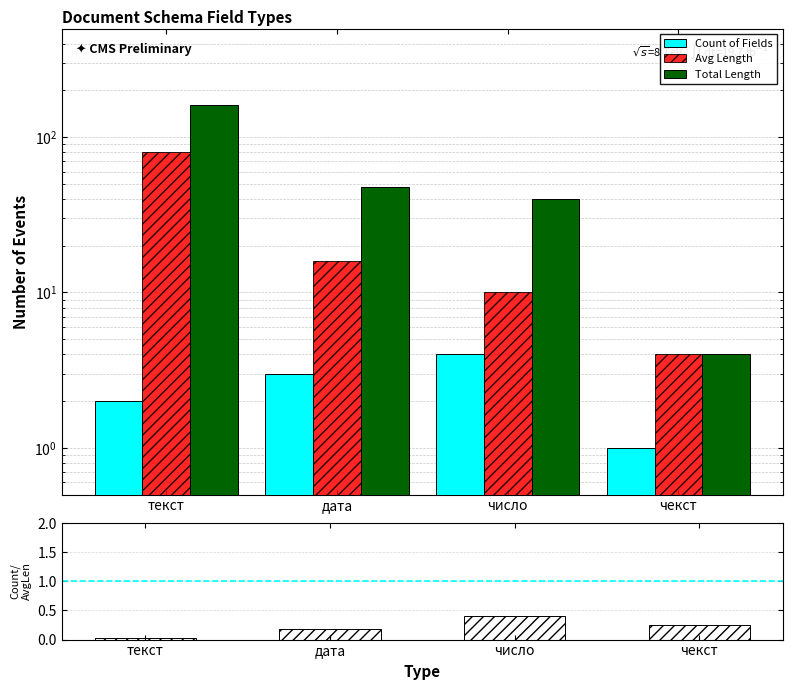

What is the sum of the Total Length values at дата and чекст?

52.0